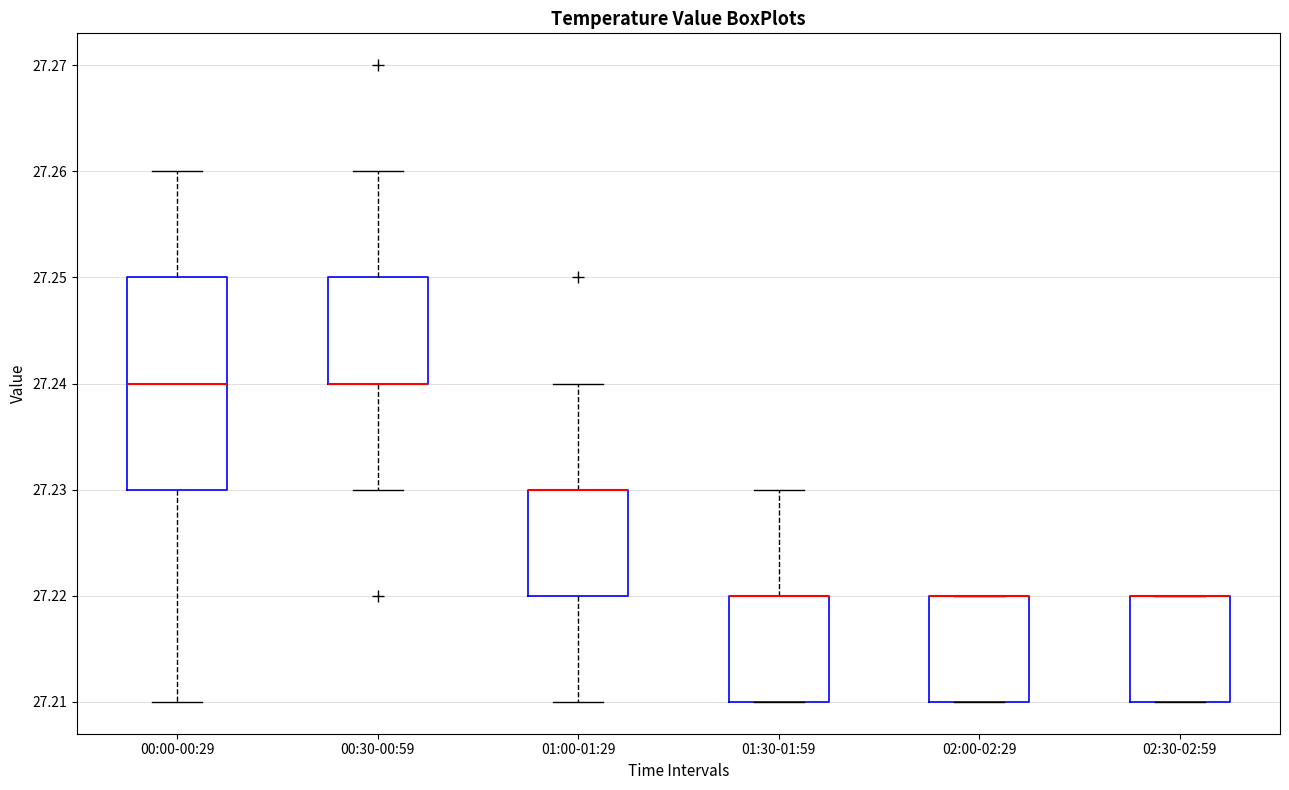

Comparing the boxes themselves (not the whiskers), which one is the tallest?

00:00-00:29